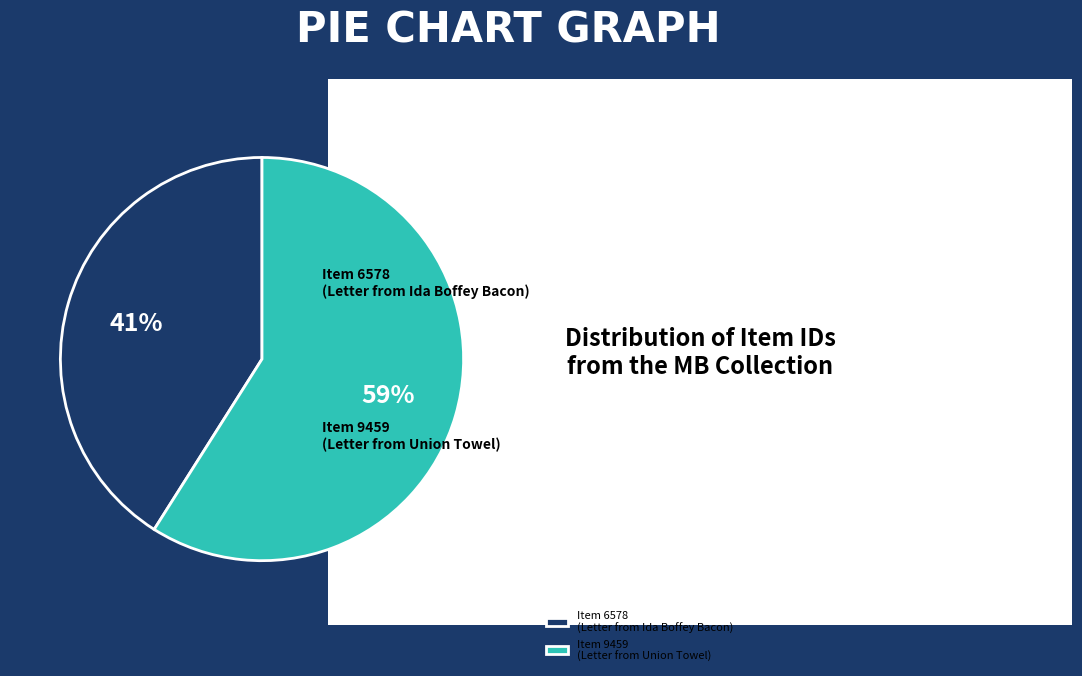

To the nearest percent, what is the average slice percentage?

50%